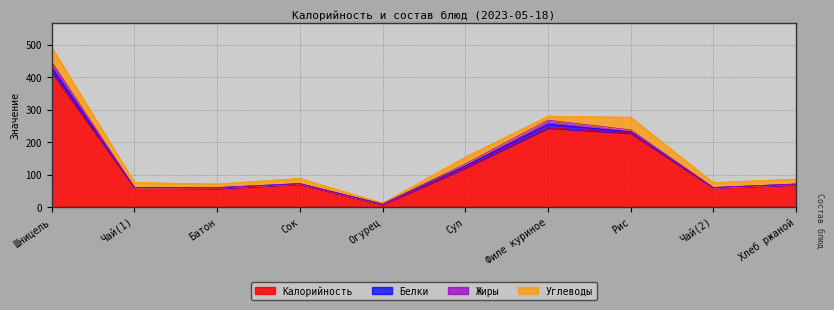

Does the chart display data point markers on the line(s)?

No